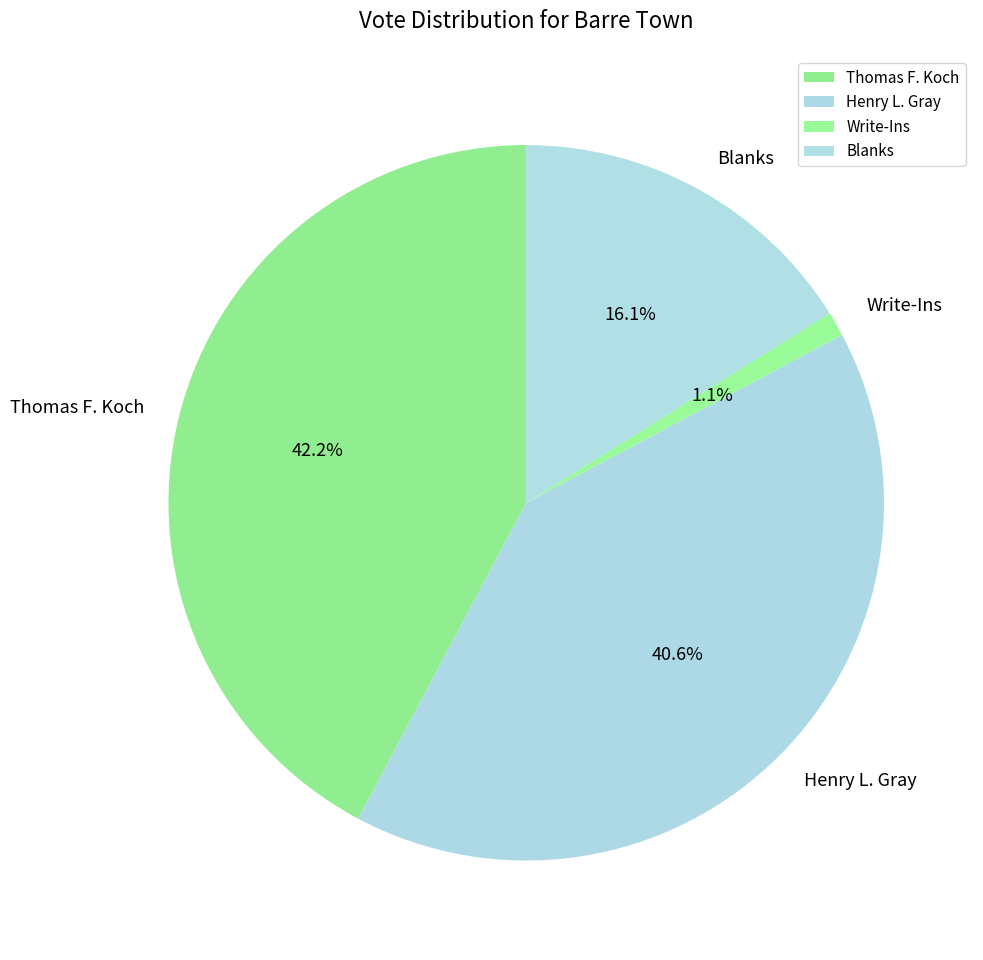

What percentage do Henry L. Gray and Blanks together represent?

56.7%